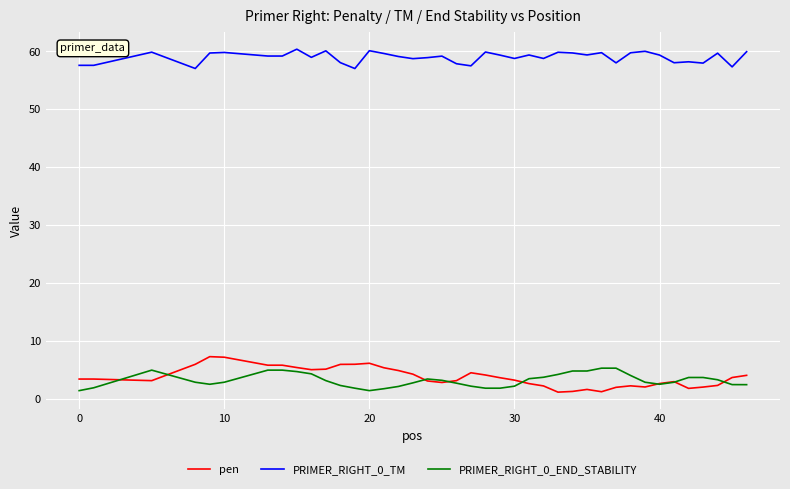

True or false: PRIMER_RIGHT_0_TM and PRIMER_RIGHT_0_END_STABILITY cross at least once.

False